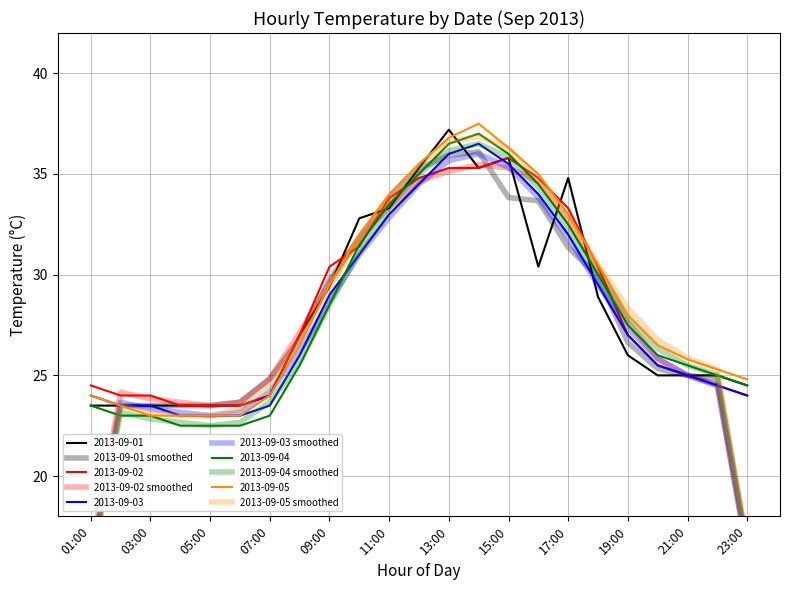

What is the total value across all series at 13:00?

179.5